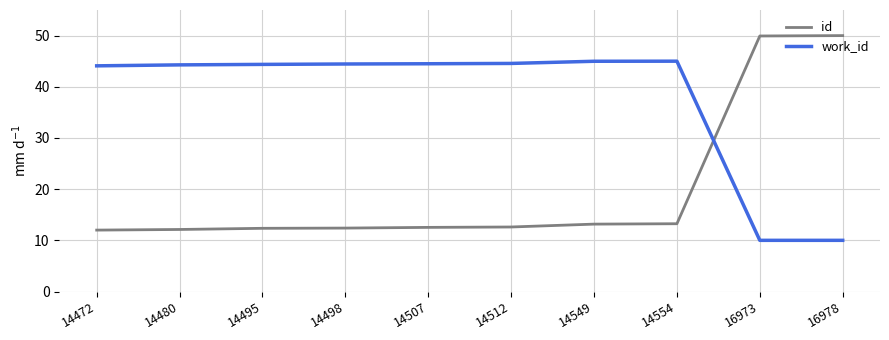

List the series in order of their overall mean, lowest first.

id, work_id